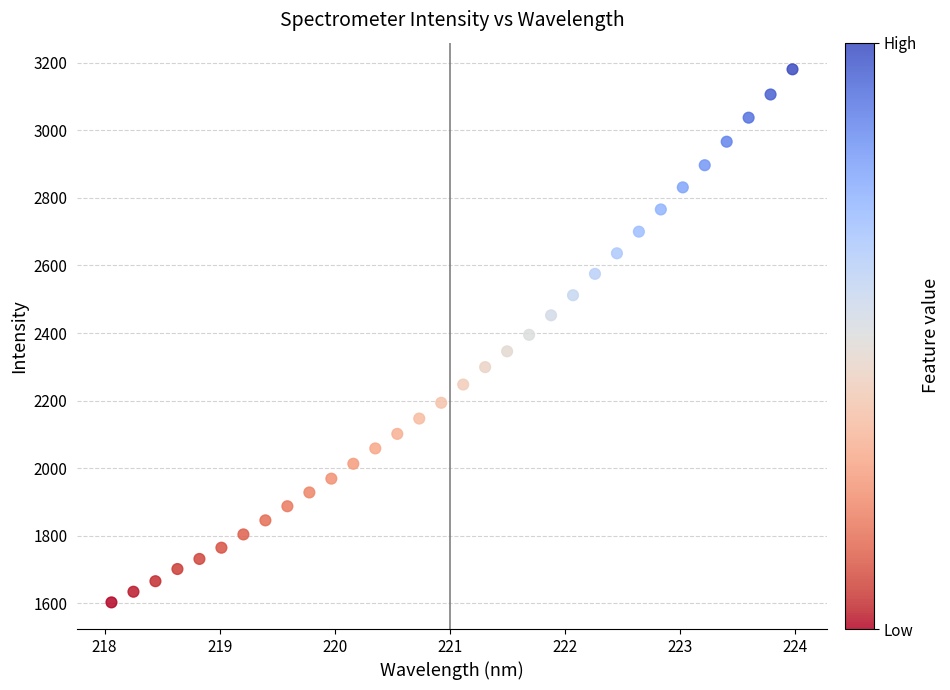

What is the range of Y values (max minus min)?

1577.0